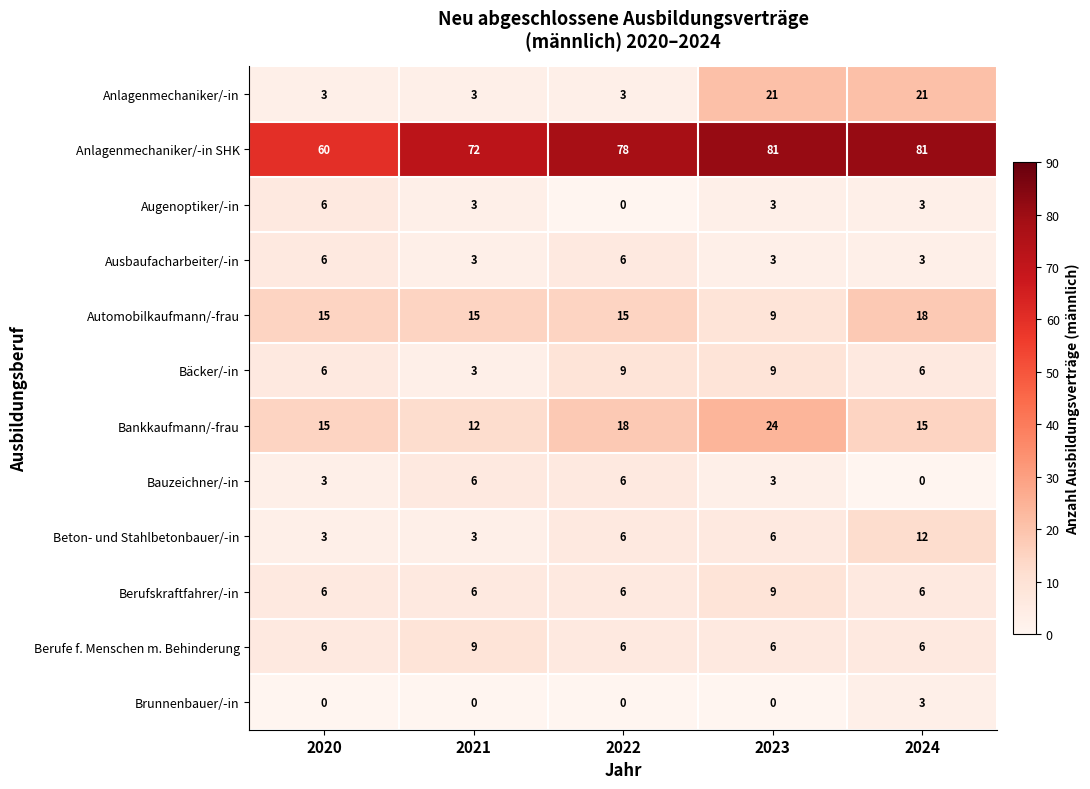

What is the maximum value for Augenoptiker/-in?

6